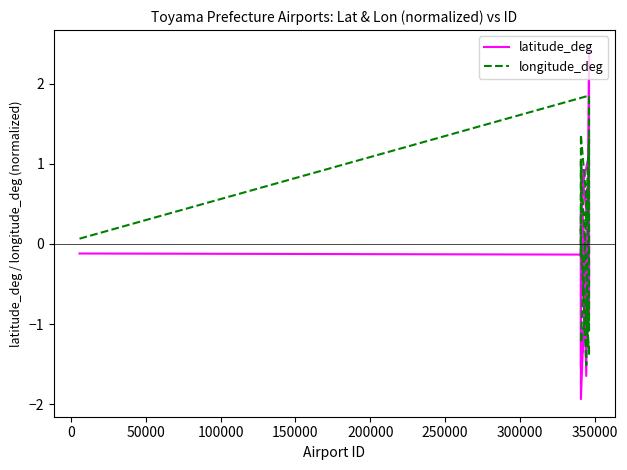

Rank the series by their average value, from lowest to highest.

latitude_deg, longitude_deg